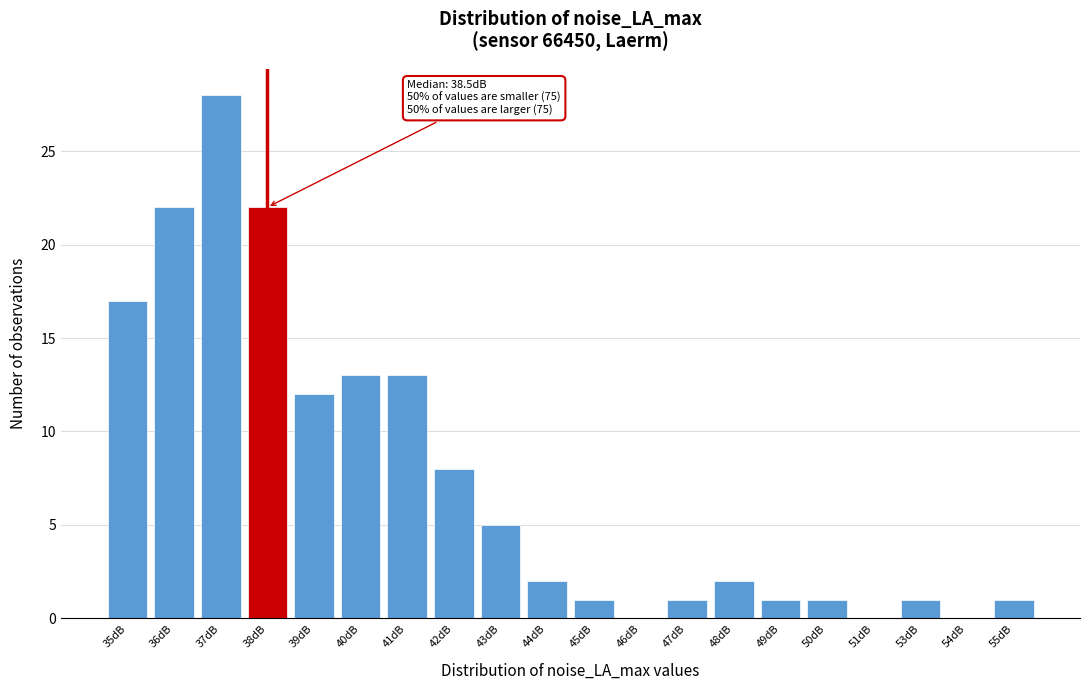

Reading right to left, transcribe all the data shown in this chart.

55dB=1	54dB=0	53dB=1	51dB=0	50dB=1	49dB=1	48dB=2	47dB=1	46dB=0	45dB=1	44dB=2	43dB=5	42dB=8	41dB=13	40dB=13	39dB=12	38dB=22	37dB=28	36dB=22	35dB=17